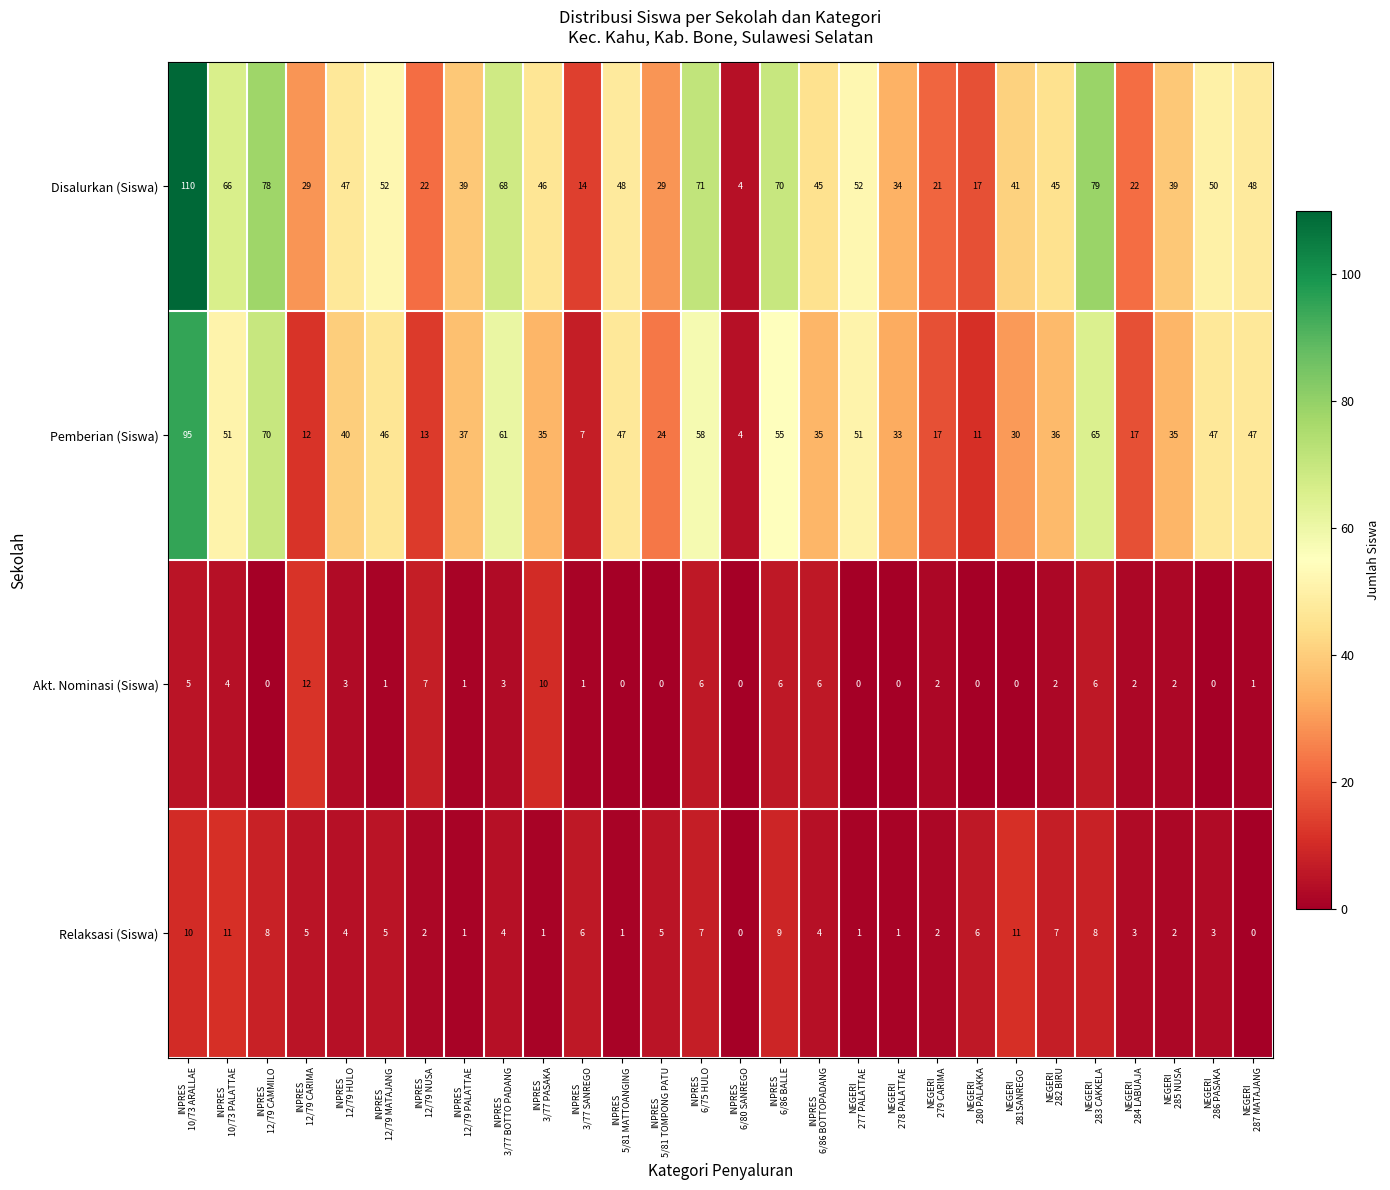

What is the greatest value displayed?

110